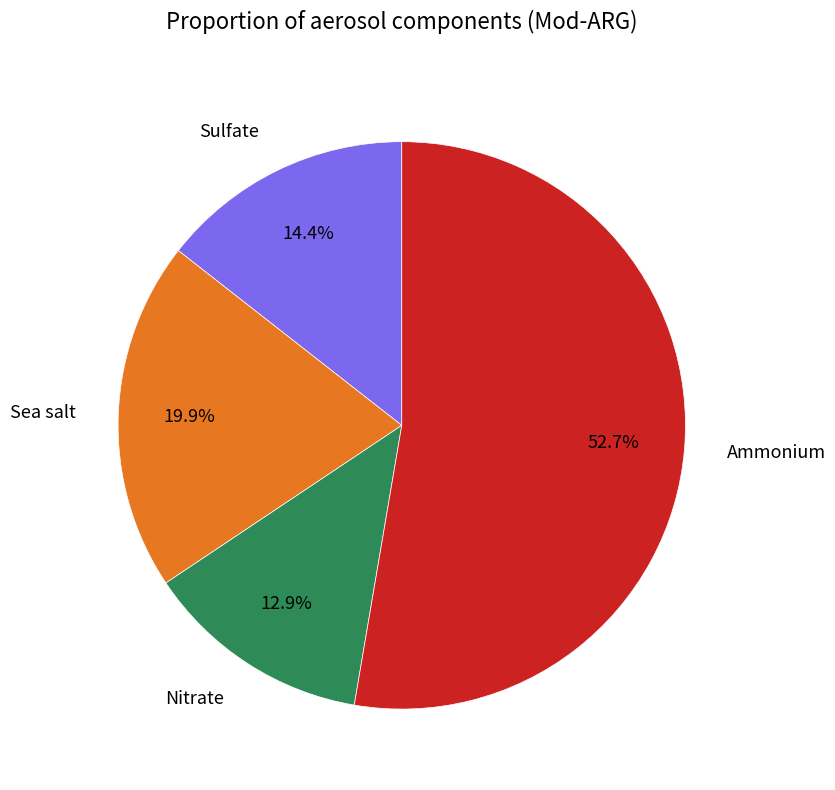

Count the number of slices in the pie.

4